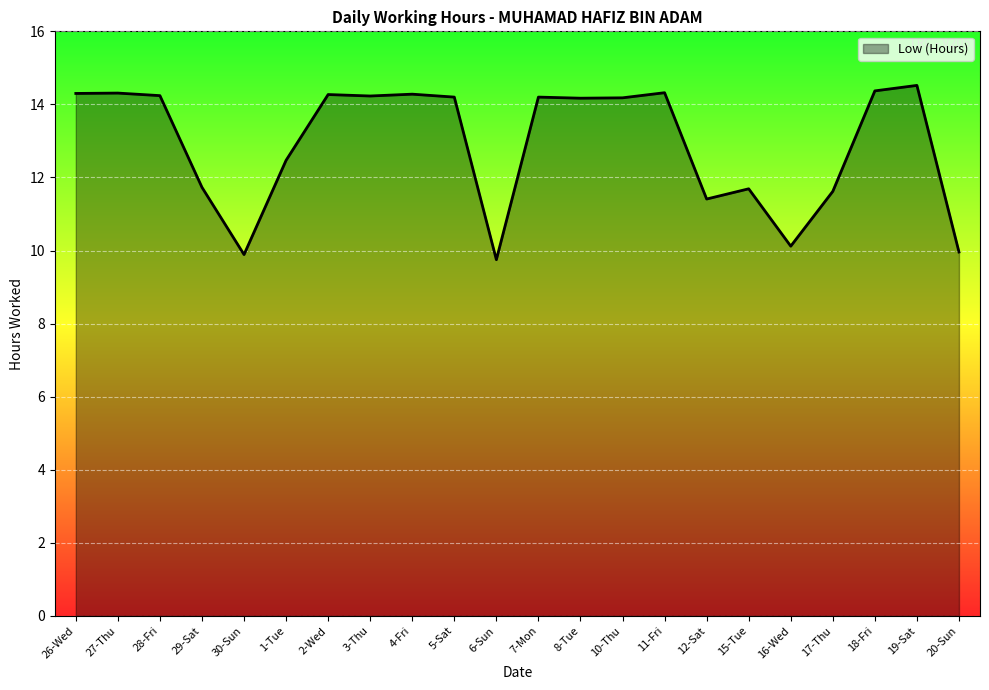

What is the sum of all values?

284.2